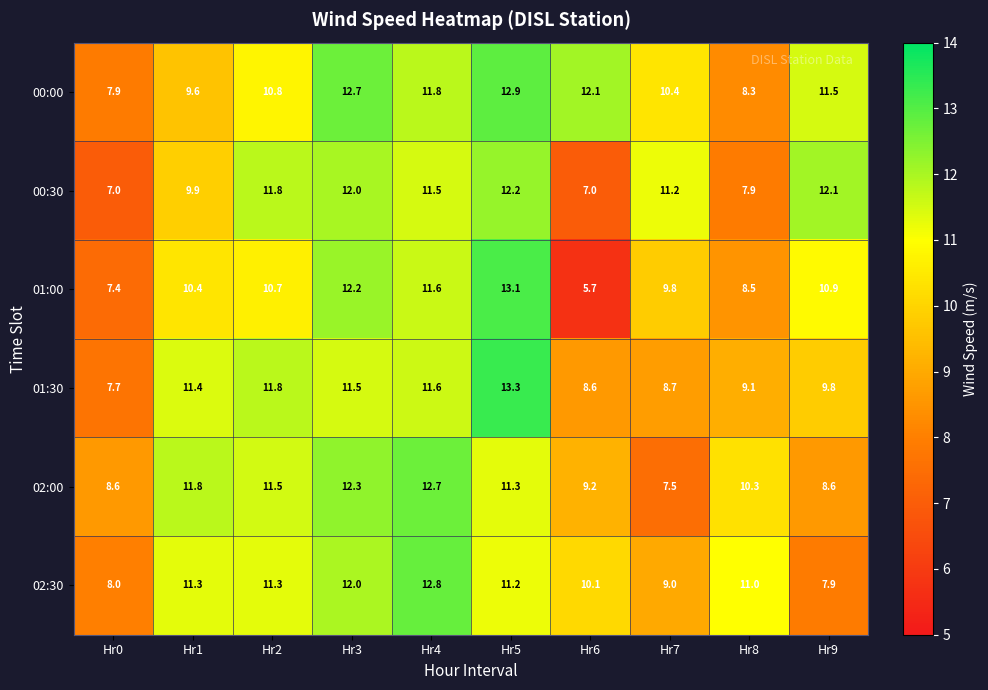

List the series in order of their peak value, highest first.

01:30, 01:00, 00:00, 02:30, 02:00, 00:30